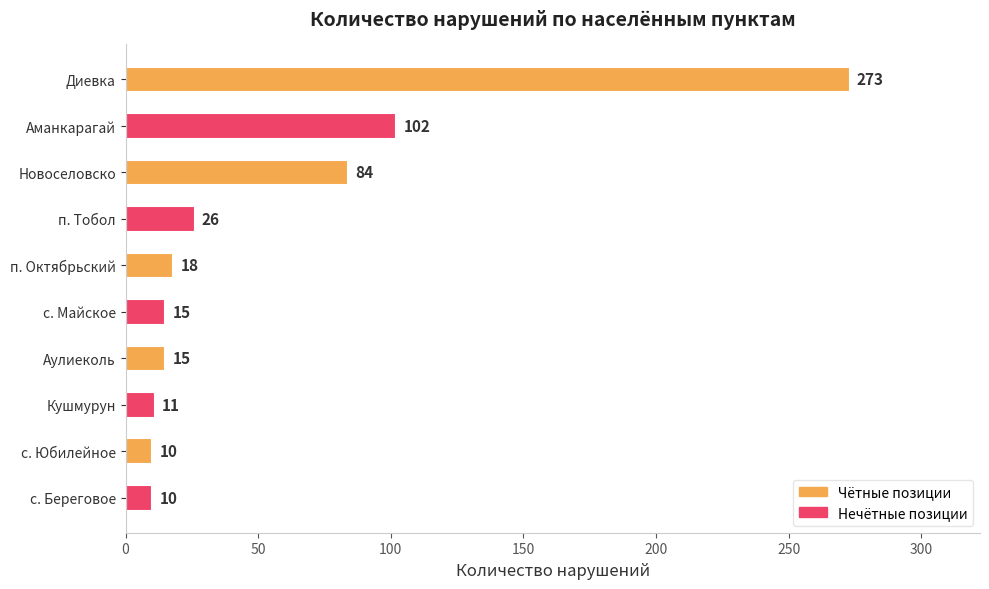

What is the smallest value displayed?

10